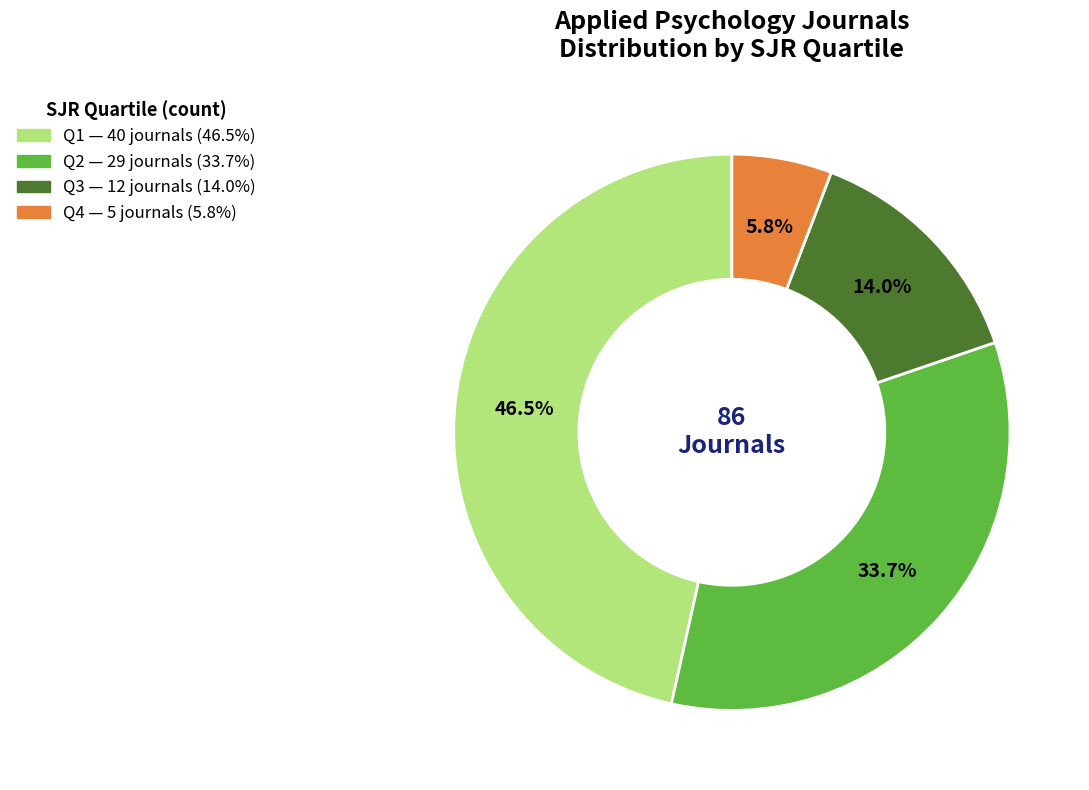

Which slice is the smallest?

Q4